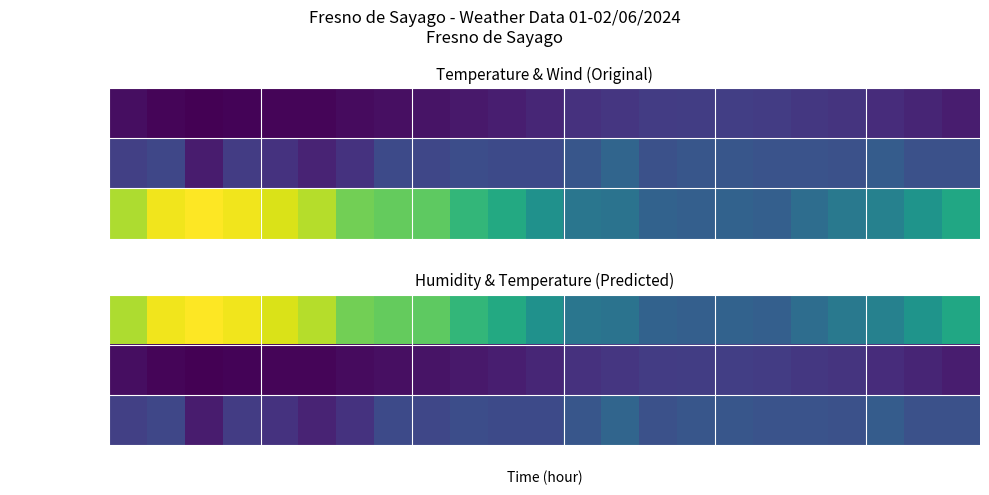

What is the average value of the Temperatura (ºC) series?

14.3